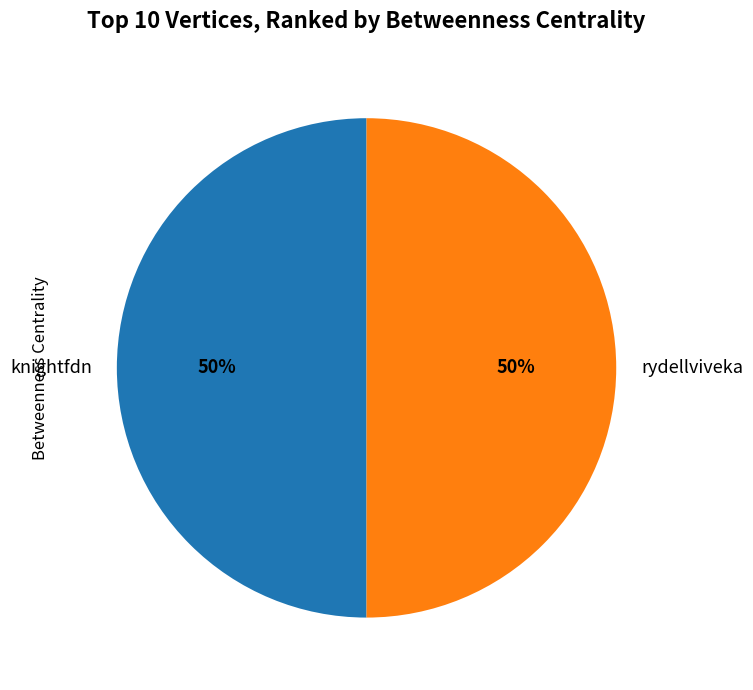

Is it true that rydellviveka is 50% of the pie?

True